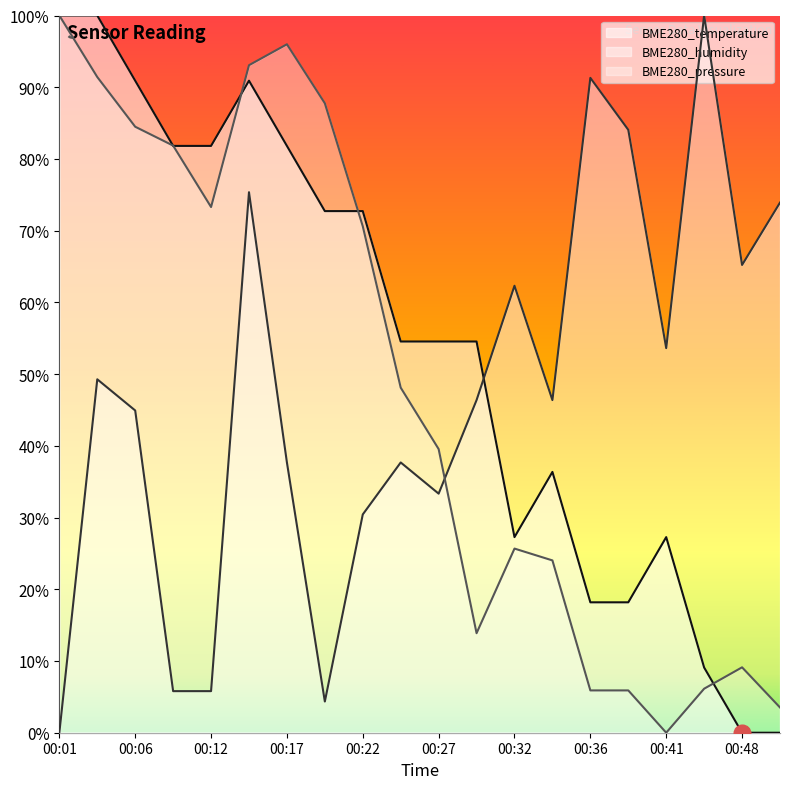

What is the value of the BME280_temperature point at the 18th from the left?

9.1